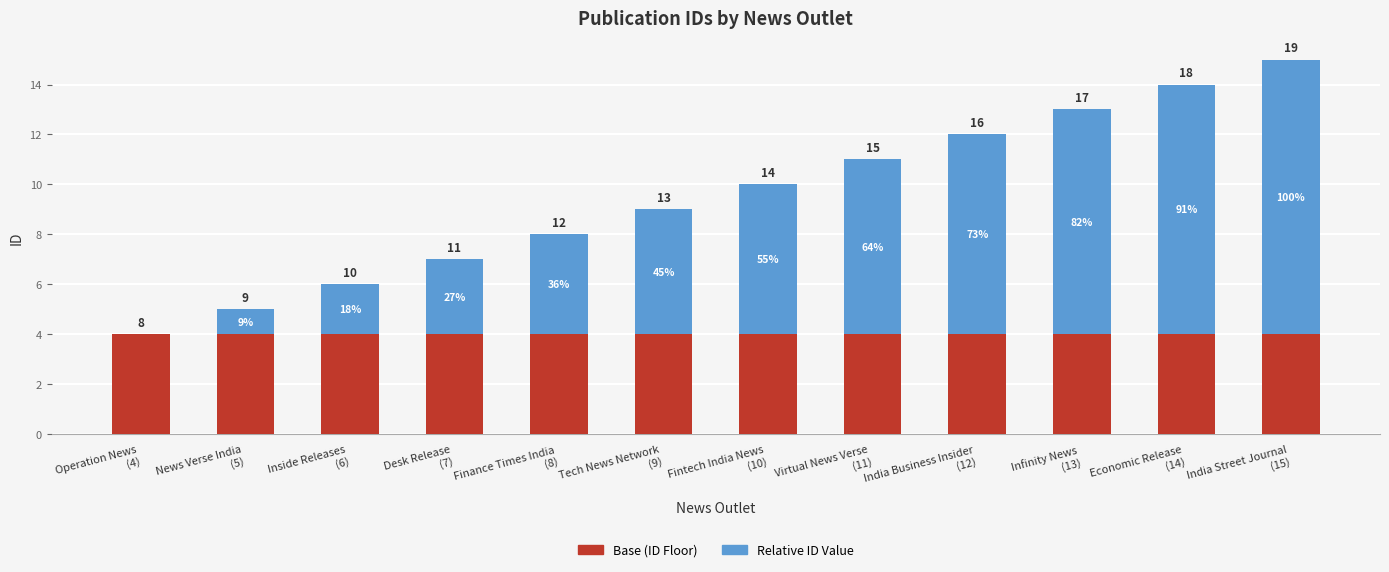

What is the sum of all Base (ID Floor) values?

48